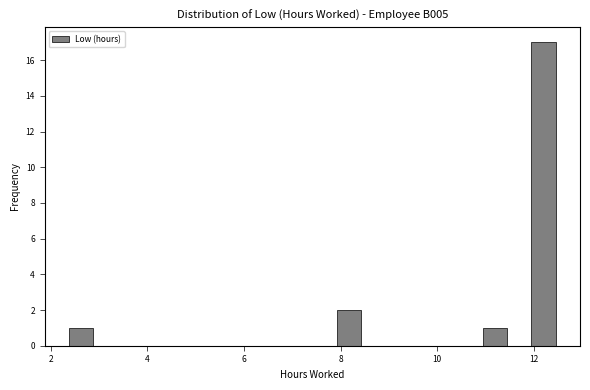

Around what value on the x-axis is the tallest bar? Give the approximate position of its centre, as read against the axis.

12.2